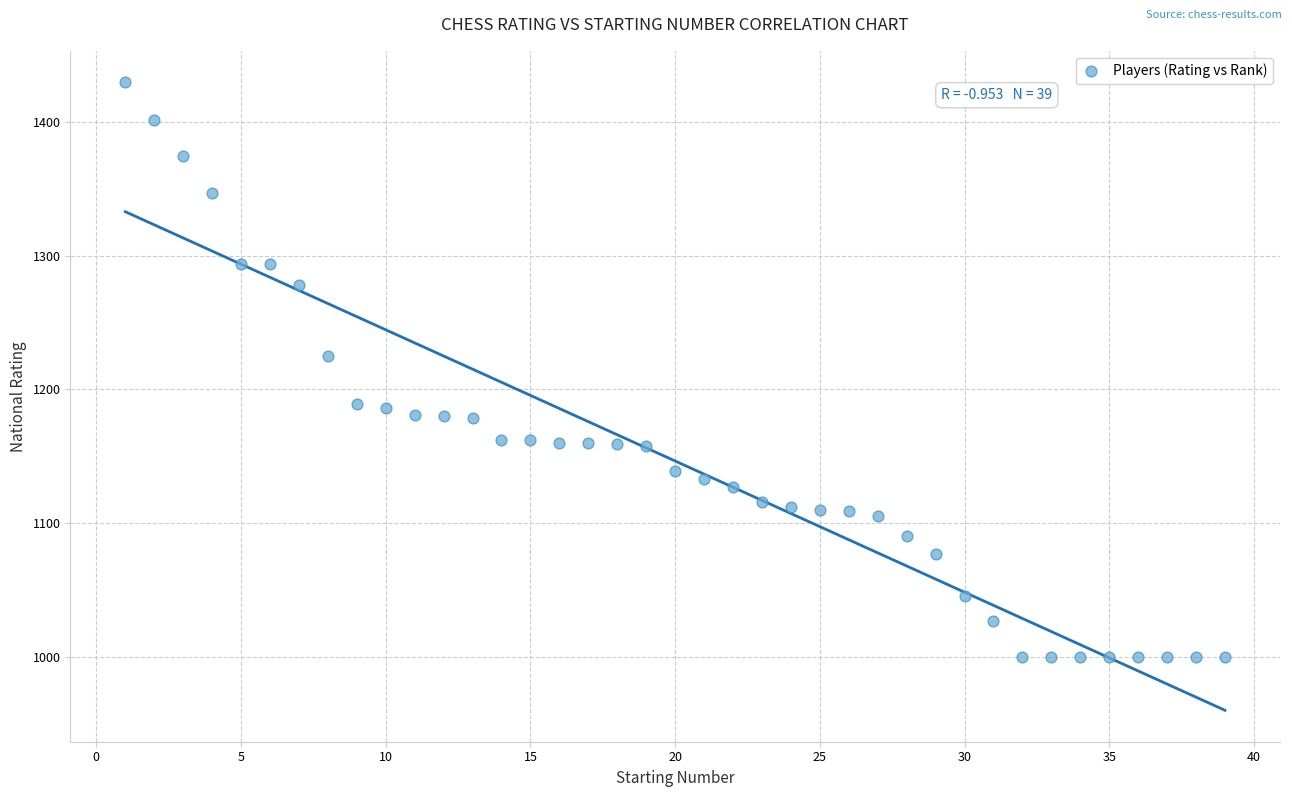

What Y value in the scatter plot is closest to 1215?

1225